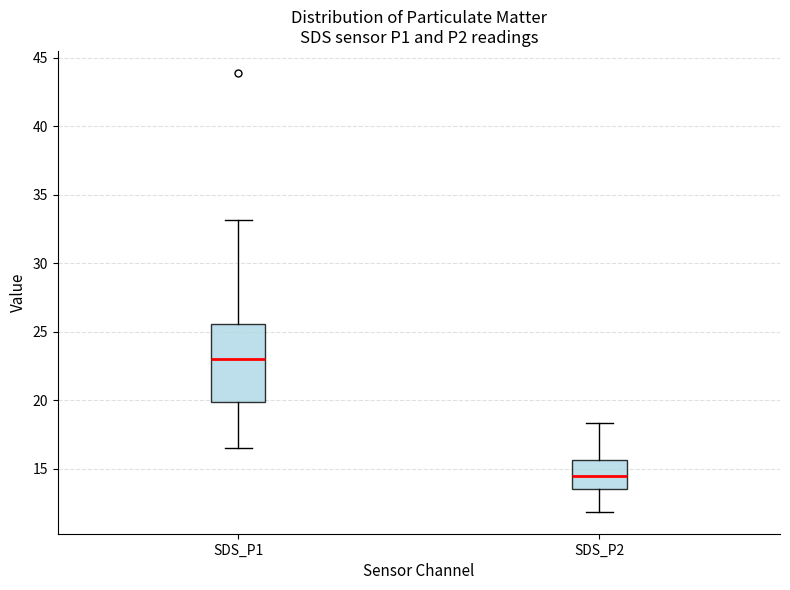

Where does the lower whisker of the box for SDS_P1 end on the y-axis? The values are not printed on the chart, so give them approximately, as read against the axis.

16.5